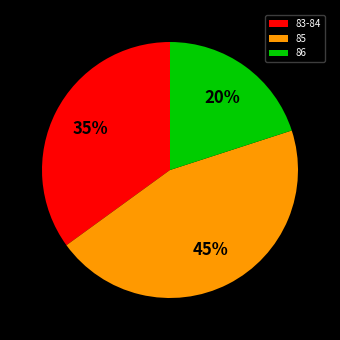

To the nearest percent, what portion does 85 represent?

45%